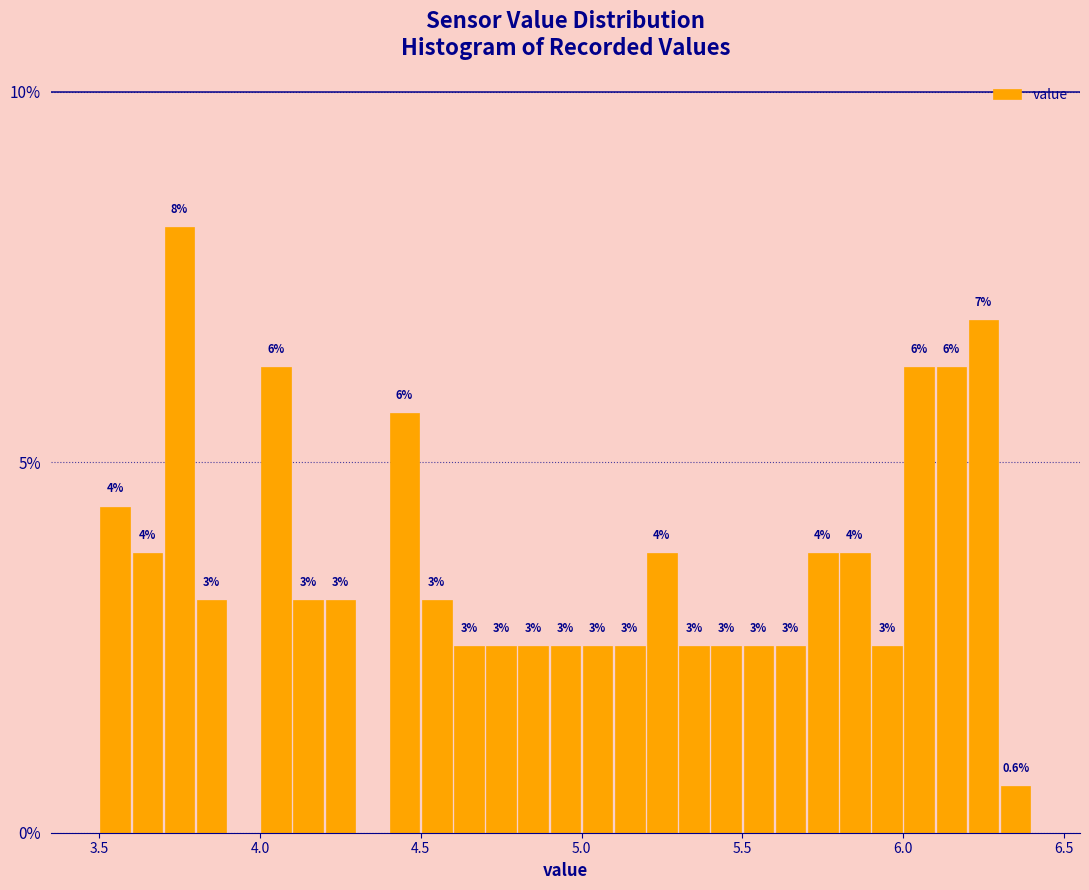

Read against the x-axis, roughly where is the centre of the tallest bar?

3.75